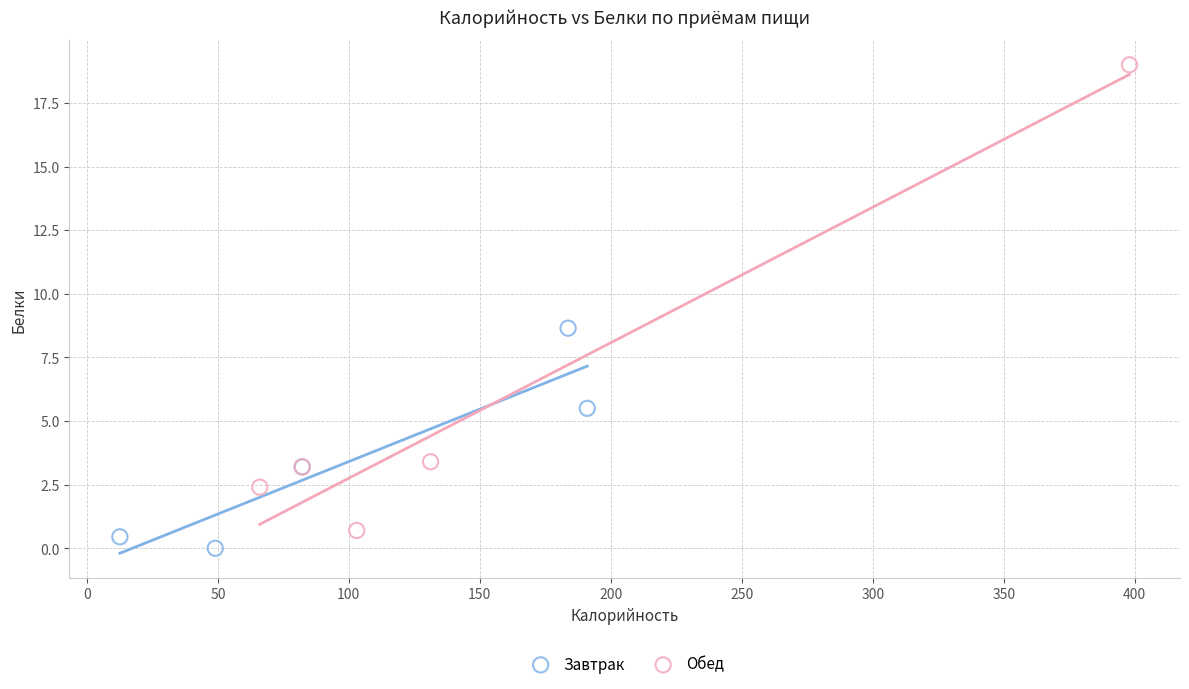

Which series has the widest spread of Y values?

Обед